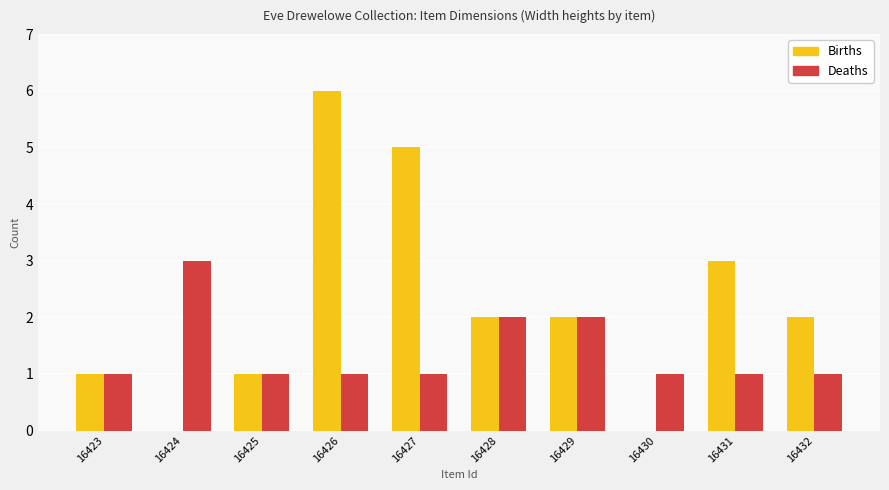

Which series has the largest total across all categories?

Births